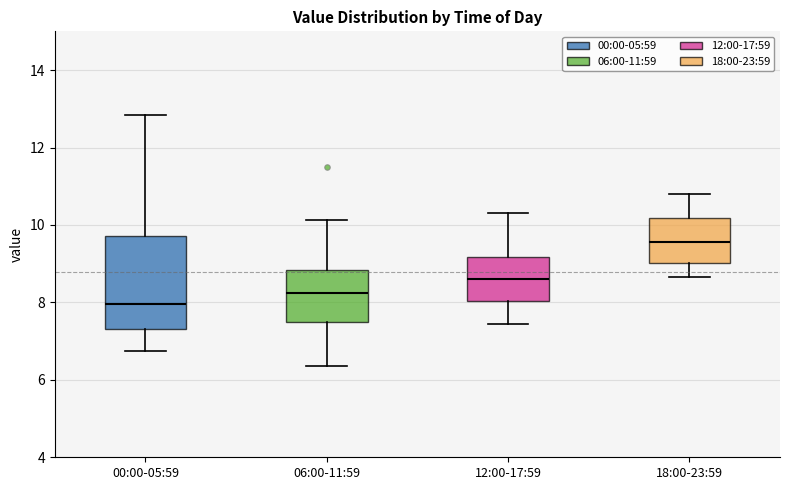

Comparing the boxes themselves (not the whiskers), which one is the tallest?

00:00-05:59